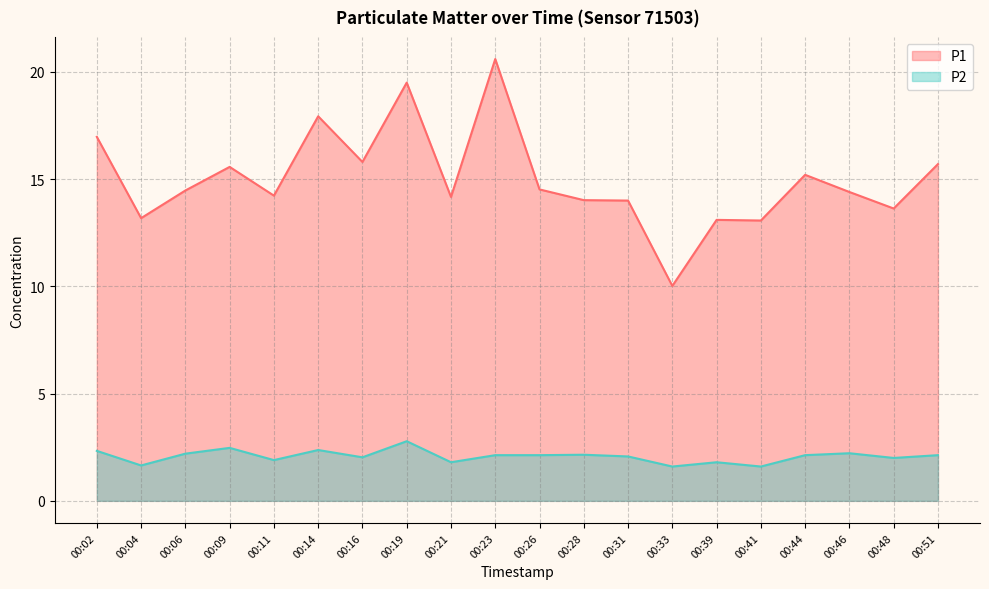

What is the total value across all series at 00:28?

16.2